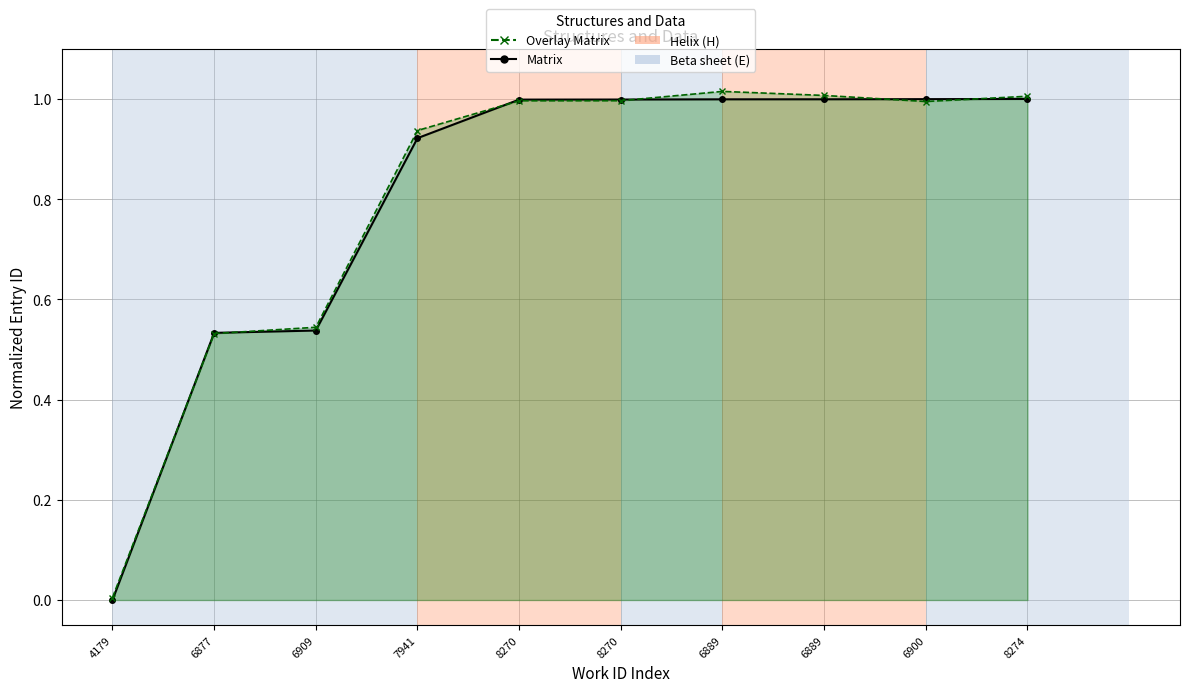

List the labels in order of Matrix value, largest first.

8274, 6900, 6889, 6889, 8270, 8270, 7941, 6909, 6877, 4179